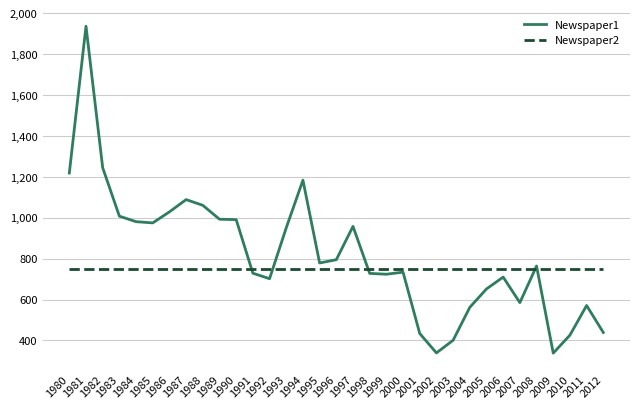

What is the minimum value for Newspaper2?

750